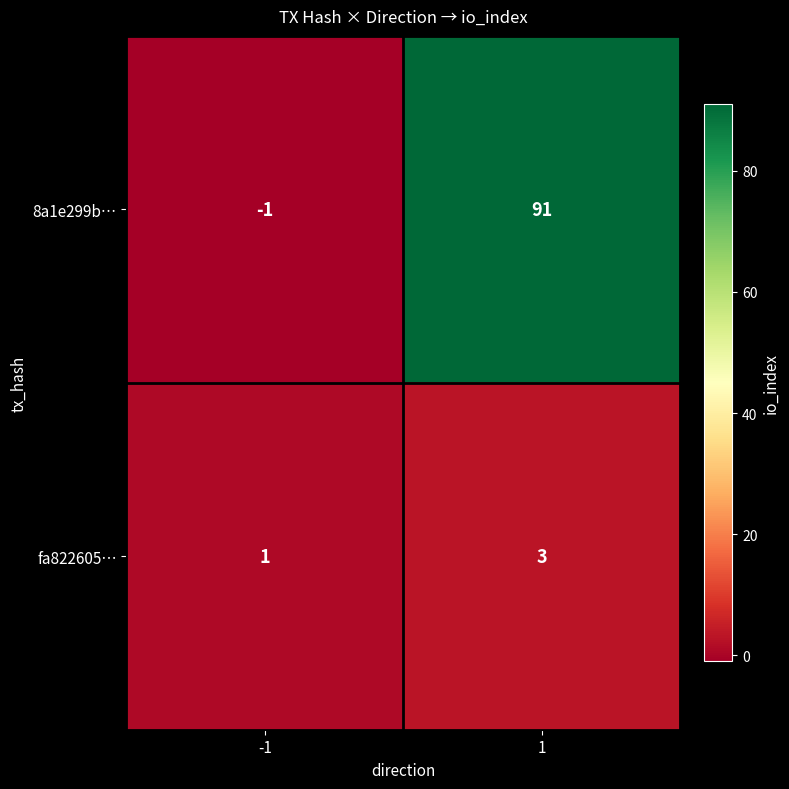

The fa822605… series shows 0 at -1. True or false?

False